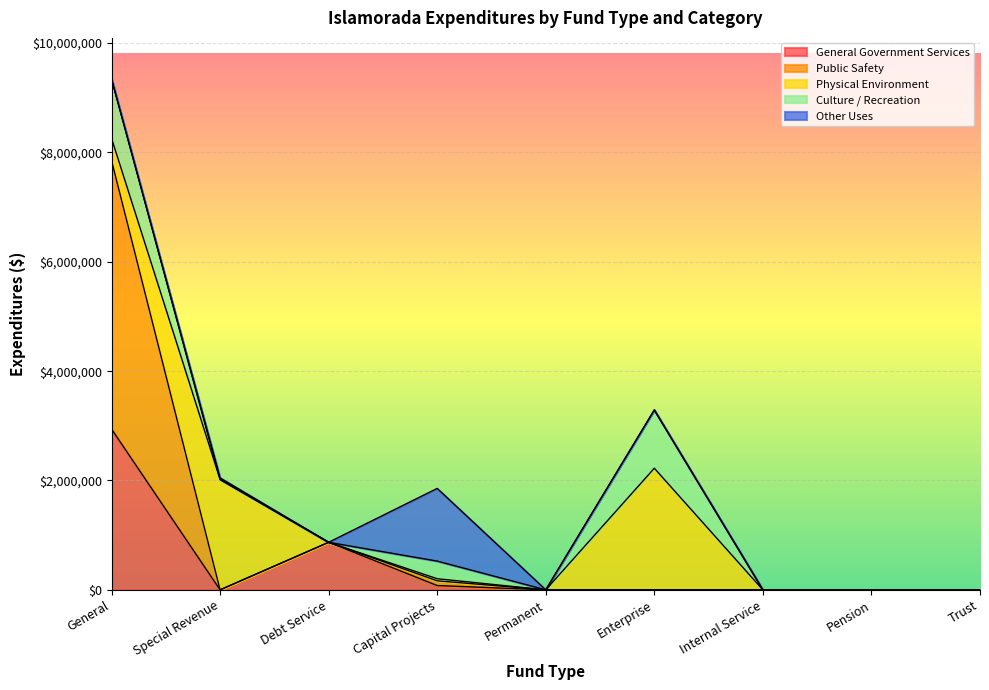

Reading right to left, list all the values displayed in this chart.

General Government Services: Trust=0	Pension=0	Internal Service=0	Enterprise=0	Permanent=0	Capital Projects=78396	Debt Service=869156	Special Revenue=0	General=2940803
Public Safety: Trust=0	Pension=0	Internal Service=0	Enterprise=0	Permanent=0	Capital Projects=86969	Debt Service=0	Special Revenue=0	General=4912752
Physical Environment: Trust=0	Pension=0	Internal Service=0	Enterprise=2224402	Permanent=0	Capital Projects=38118	Debt Service=0	Special Revenue=2019640	General=406749
Culture / Recreation: Trust=0	Pension=0	Internal Service=0	Enterprise=1065702	Permanent=0	Capital Projects=322221	Debt Service=0	Special Revenue=0	General=1087174
Other Uses: Trust=0	Pension=0	Internal Service=0	Enterprise=0	Permanent=0	Capital Projects=1329075	Debt Service=0	Special Revenue=27990	General=0